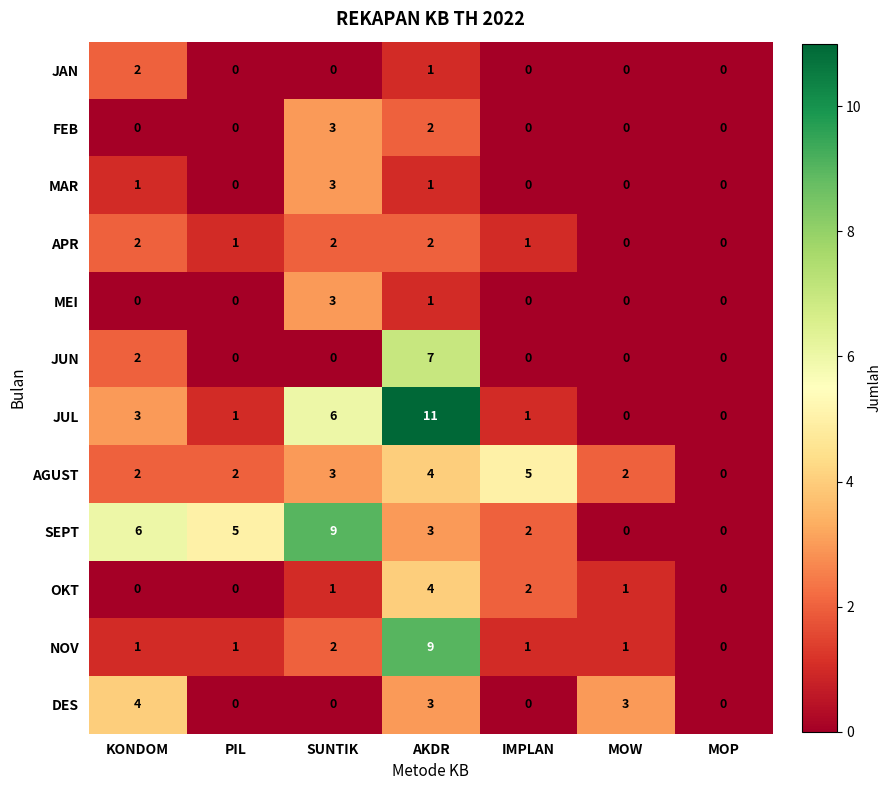

What is the sum of all OKT values?

8